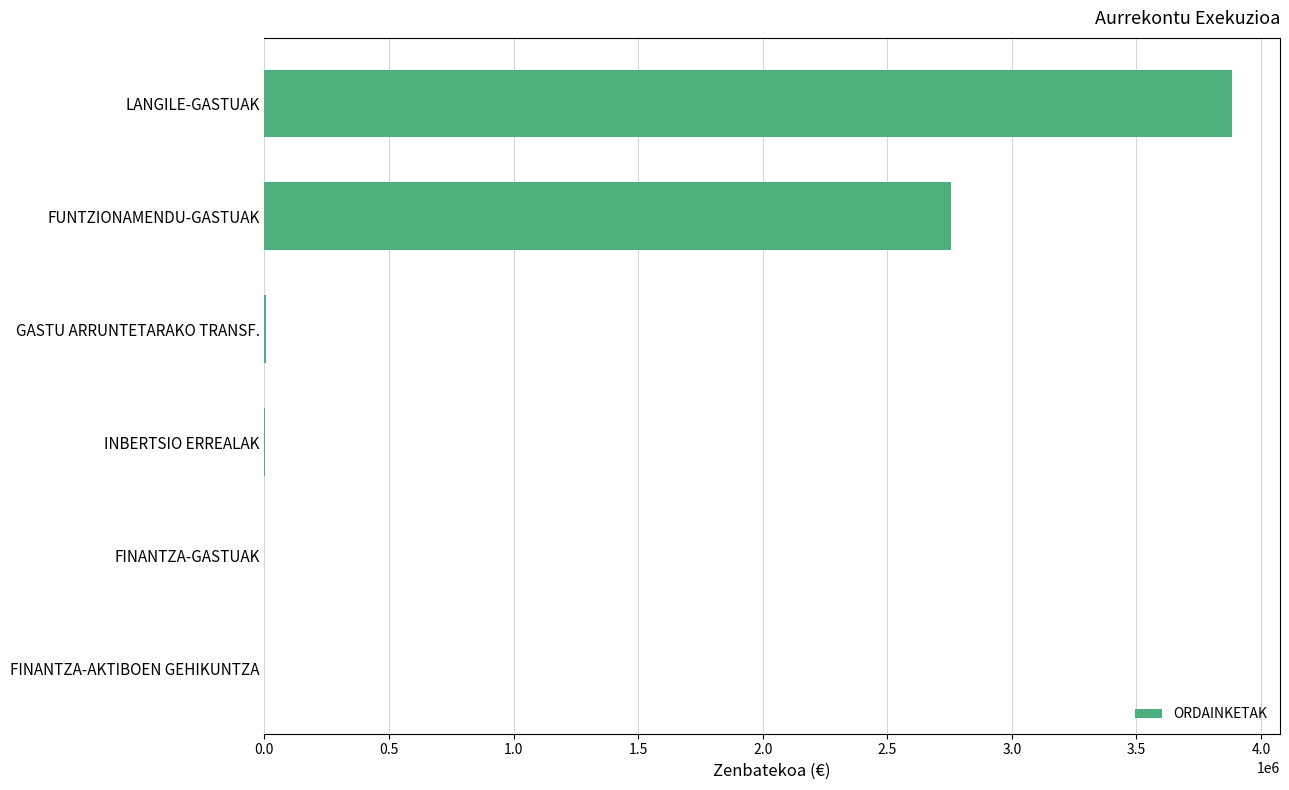

Which has a higher value, FINANTZA-GASTUAK or LANGILE-GASTUAK?

LANGILE-GASTUAK